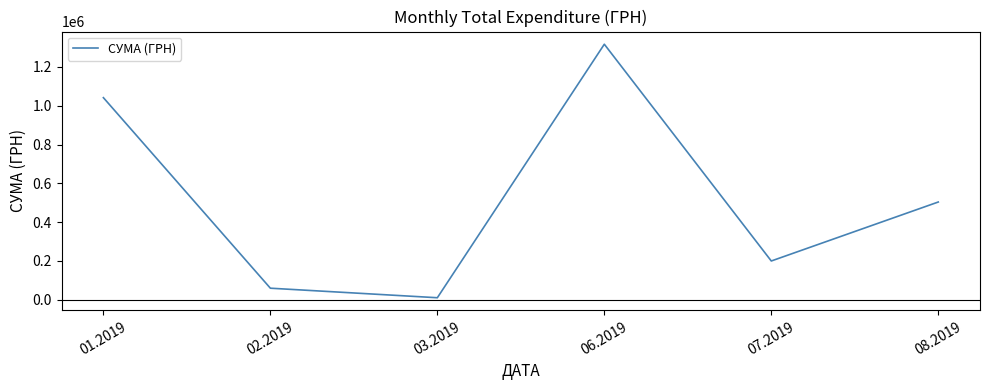

How many categories are shown in the chart?

6